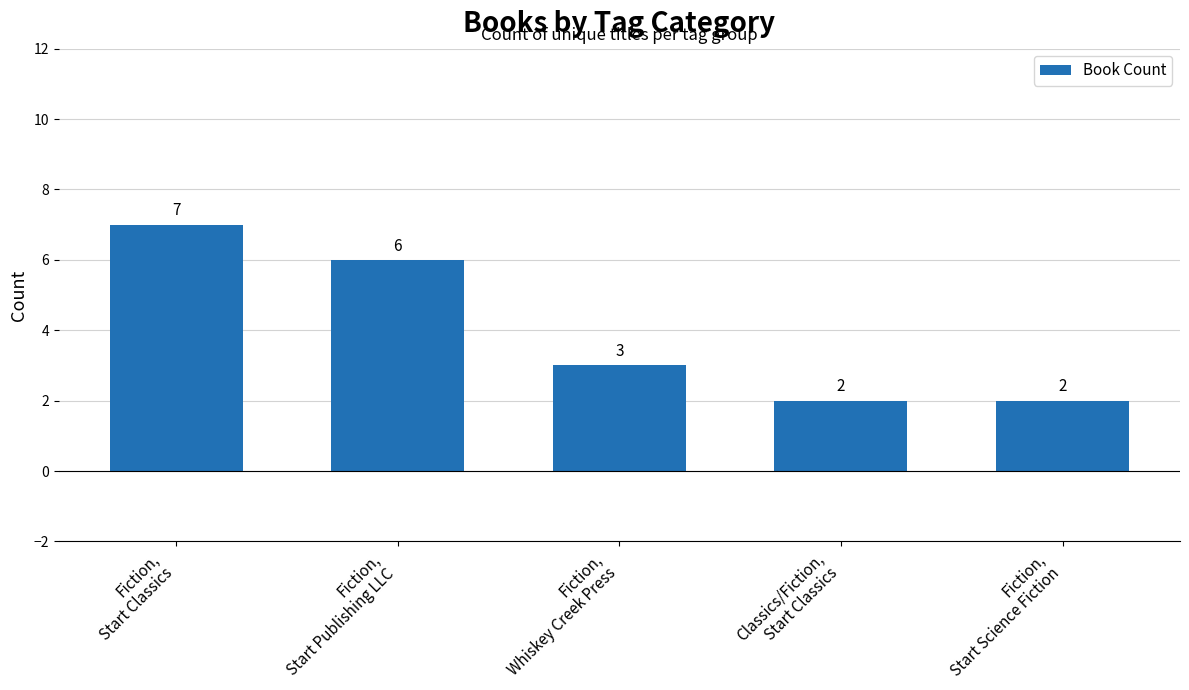

Are the bars horizontal?

No